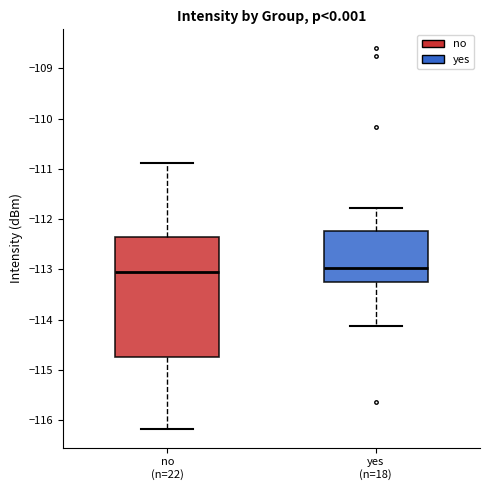

Reading left to right, read every box against the y-axis: the position of its median line, the range the box covers, and the ends of its whiskers. The values are not printed on the chart, so give them approximately, as read against the axis.

no (n=22): median -113.1, box -114.7 to -112.3, whiskers -116.2 to -110.9
yes (n=18): median -113.0, box -113.2 to -112.2, whiskers -114.1 to -111.8